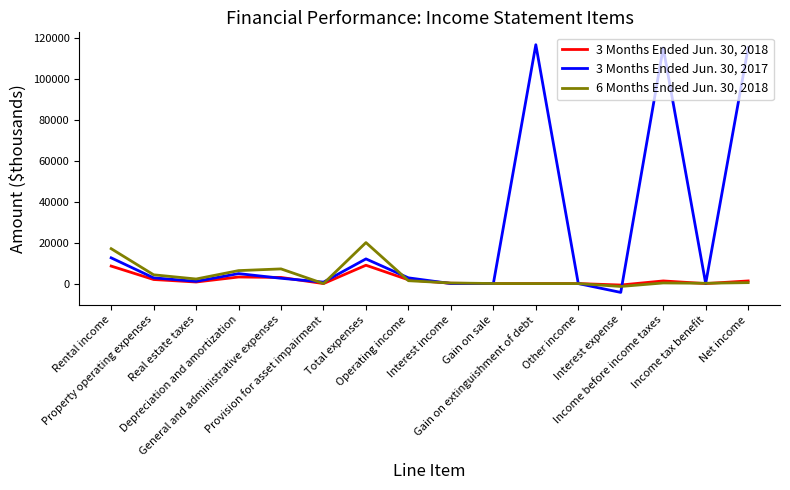

Which series has the largest total across all categories?

3 Months Ended Jun. 30, 2017